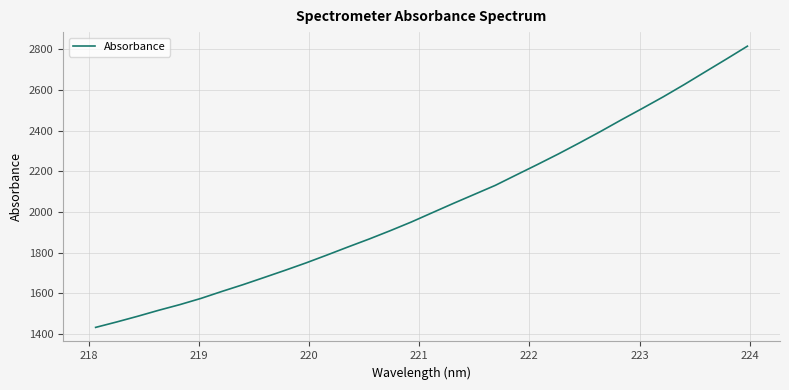

Count the number of values greater than 1995.

16